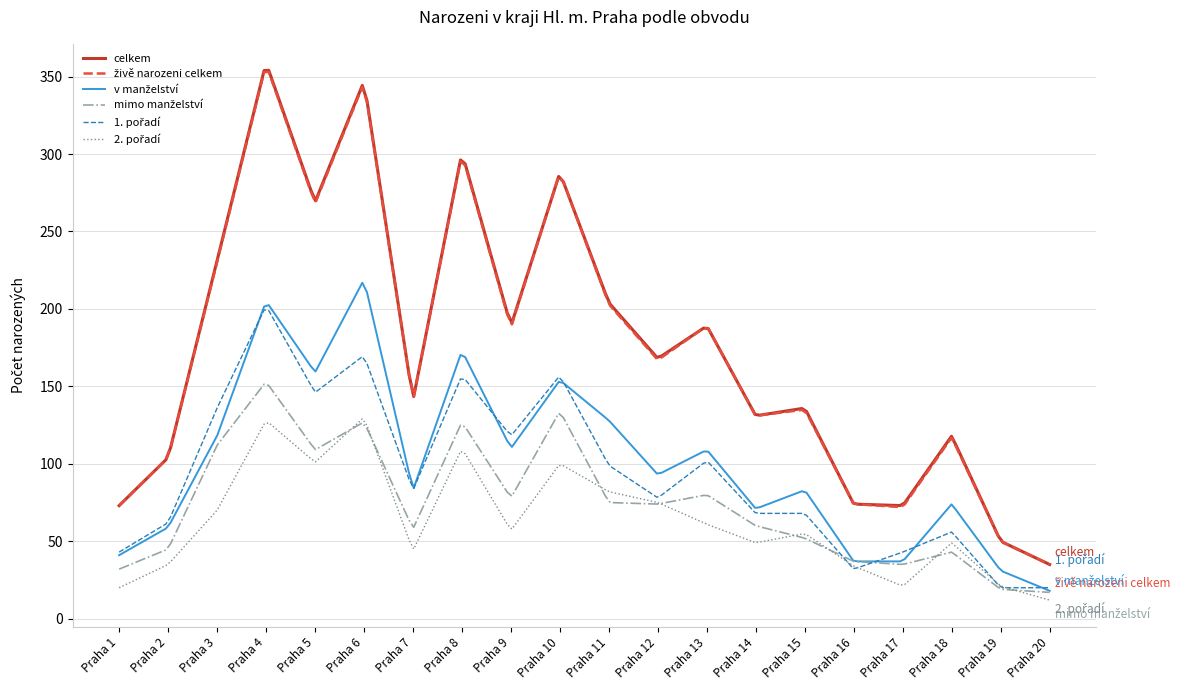

How many lines are shown in the chart?

6